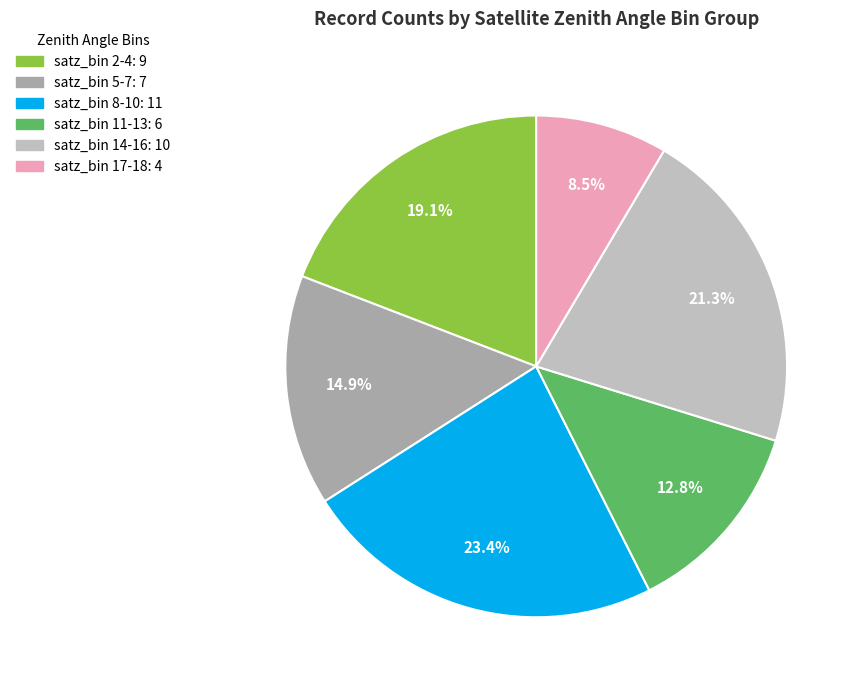

Is there any slice that represents more than half of the pie?

No